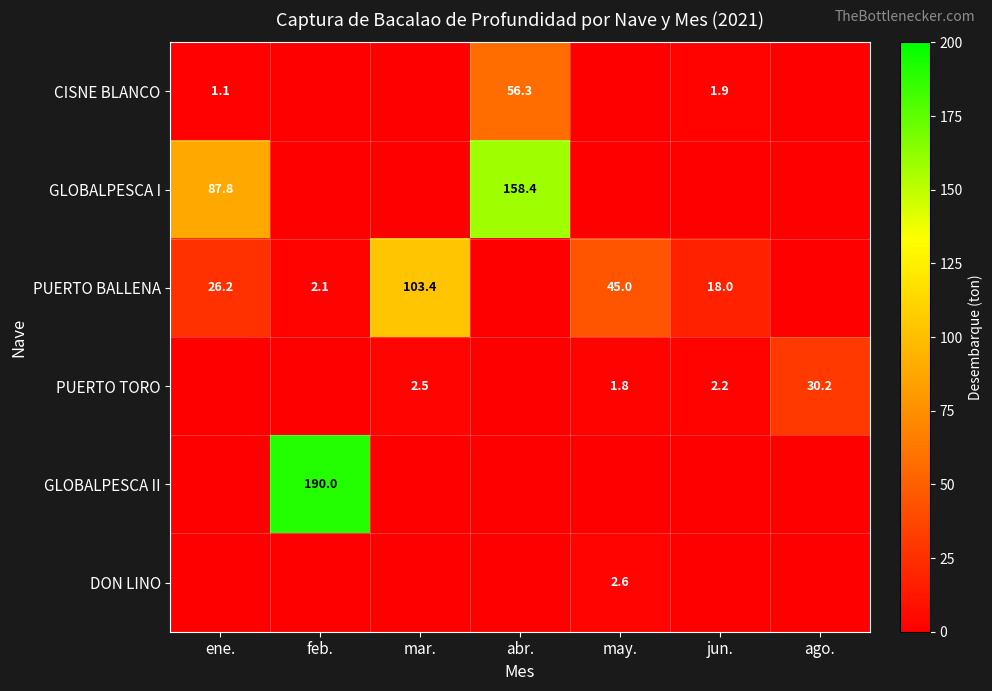

True or false: PUERTO TORO has a value of 2.2 at jun..

True